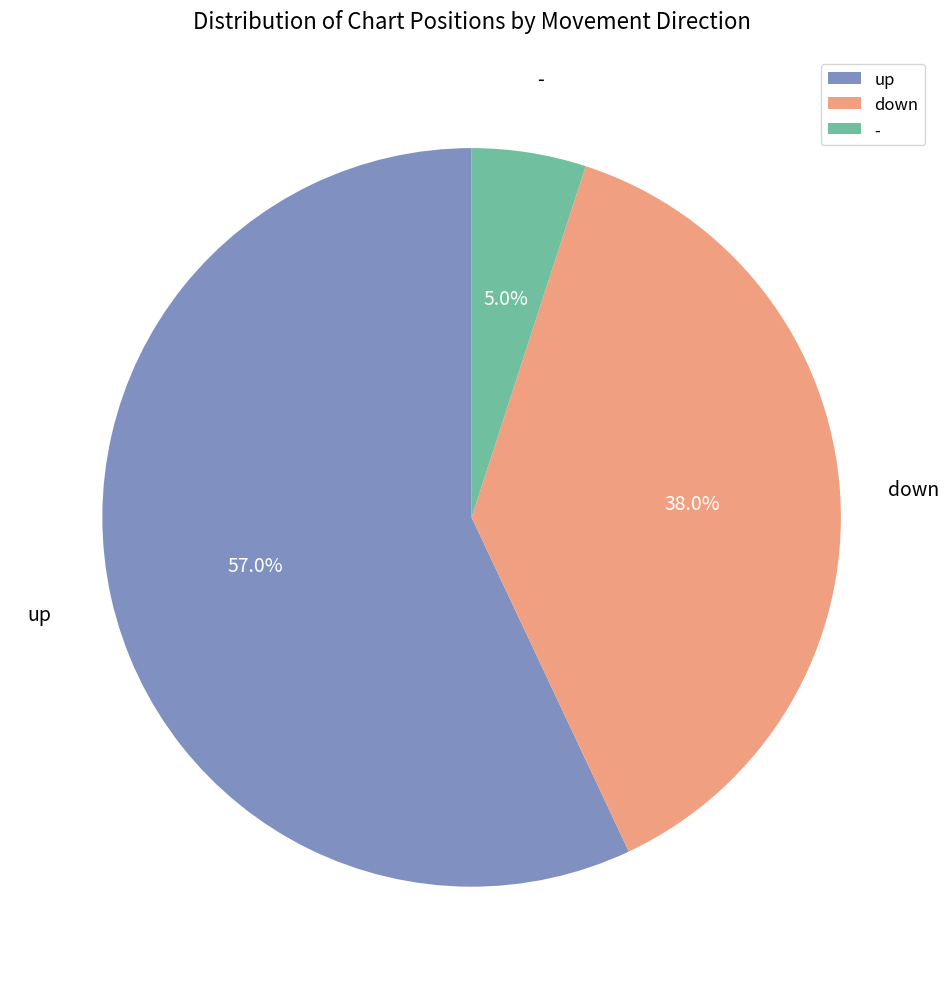

To the nearest percent, what is the difference between the up and down slice percentages?

19%